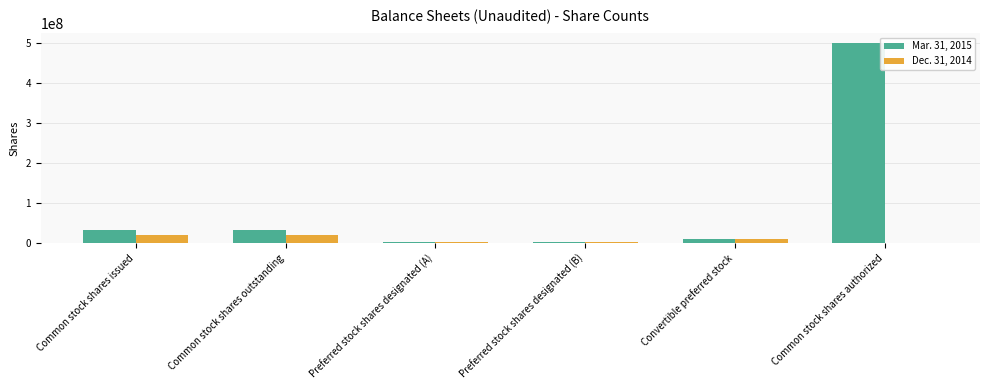

What is the maximum value shown in the chart?

500000000